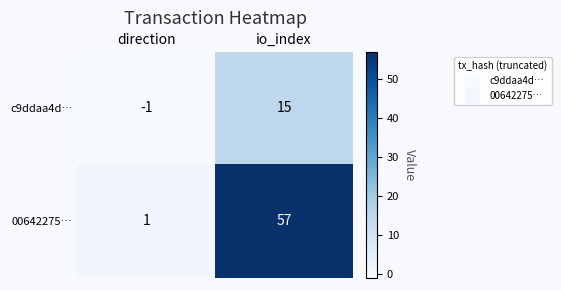

What is the spread (max minus min) of values at direction?

2